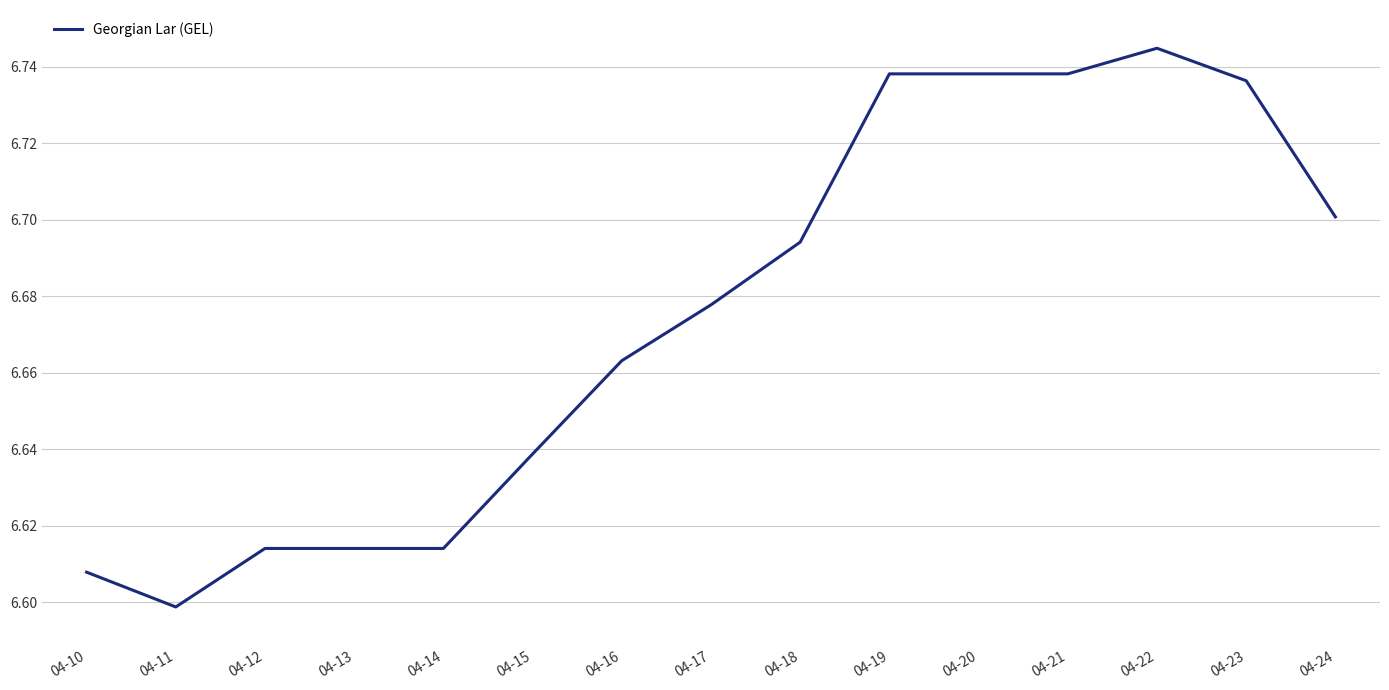

Is this an area chart (filled region under the line)?

No